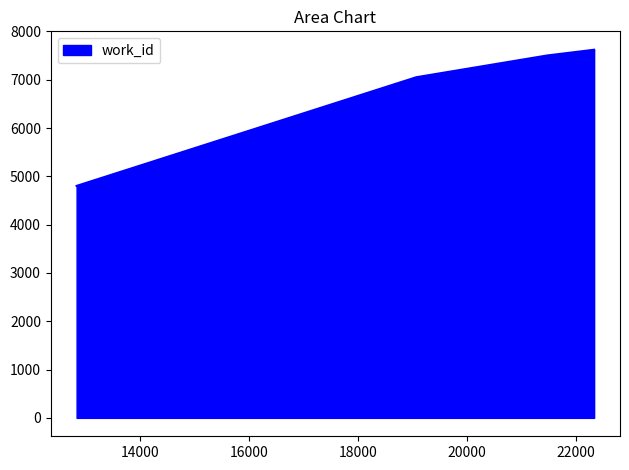

What is the difference between the second highest and minimum values?

2701